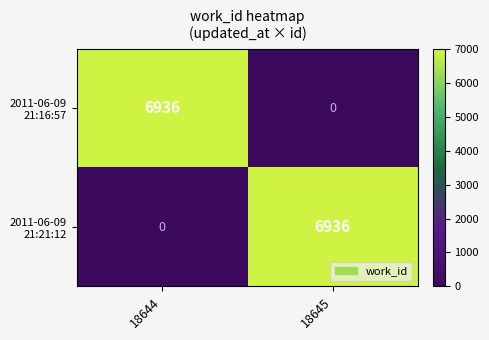

What is the maximum value shown in the chart?

6936